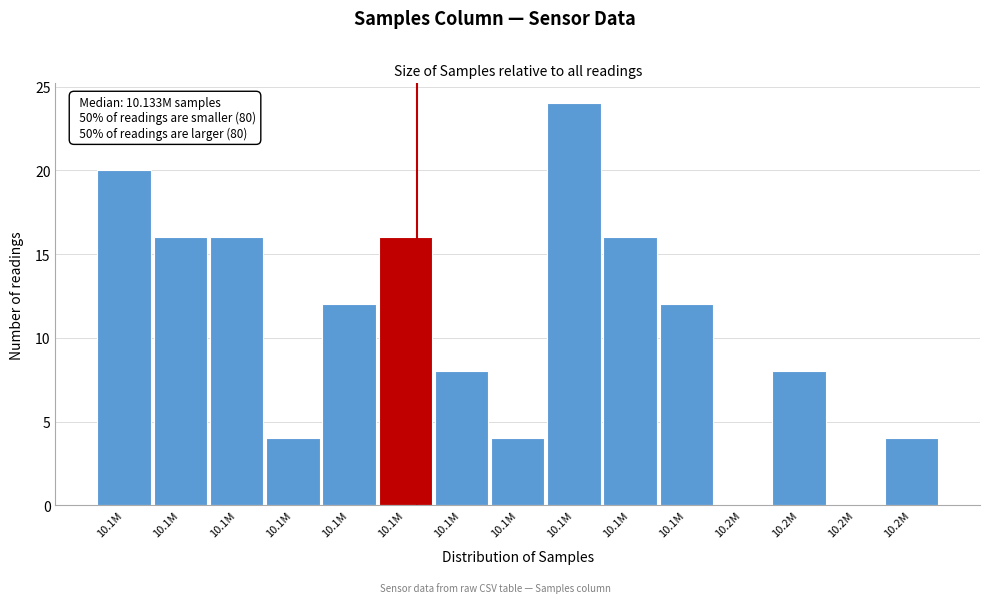

Are the bars horizontal?

No